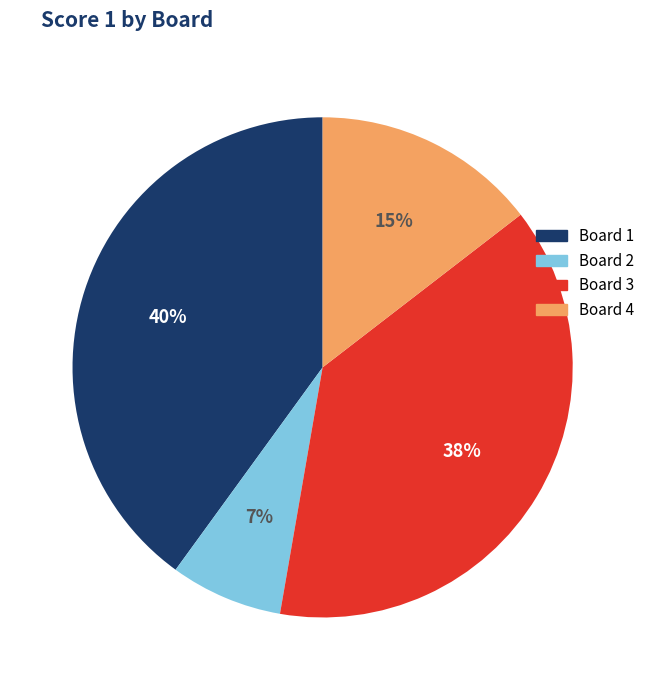

Which slice is the largest?

Board 1